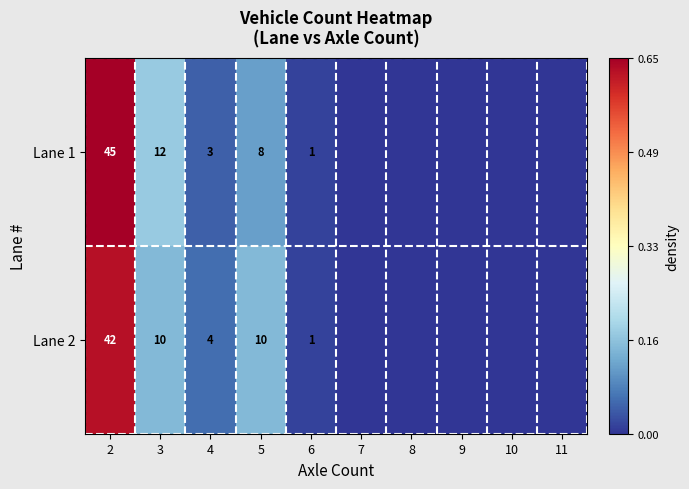

How many data points does each series have?

10